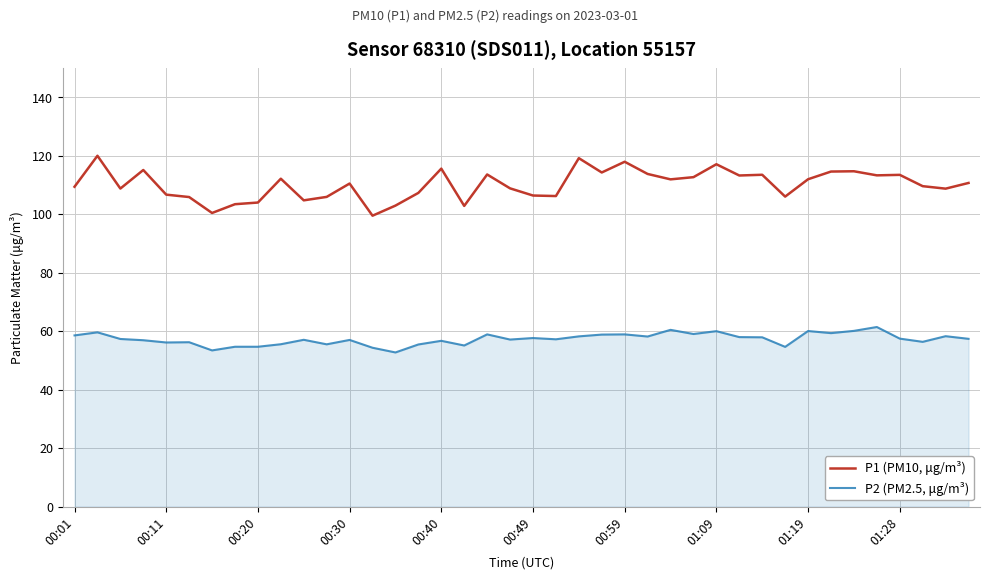

Rank the series by their average value, from lowest to highest.

P2 (PM2.5, μg/m³), P1 (PM10, μg/m³)